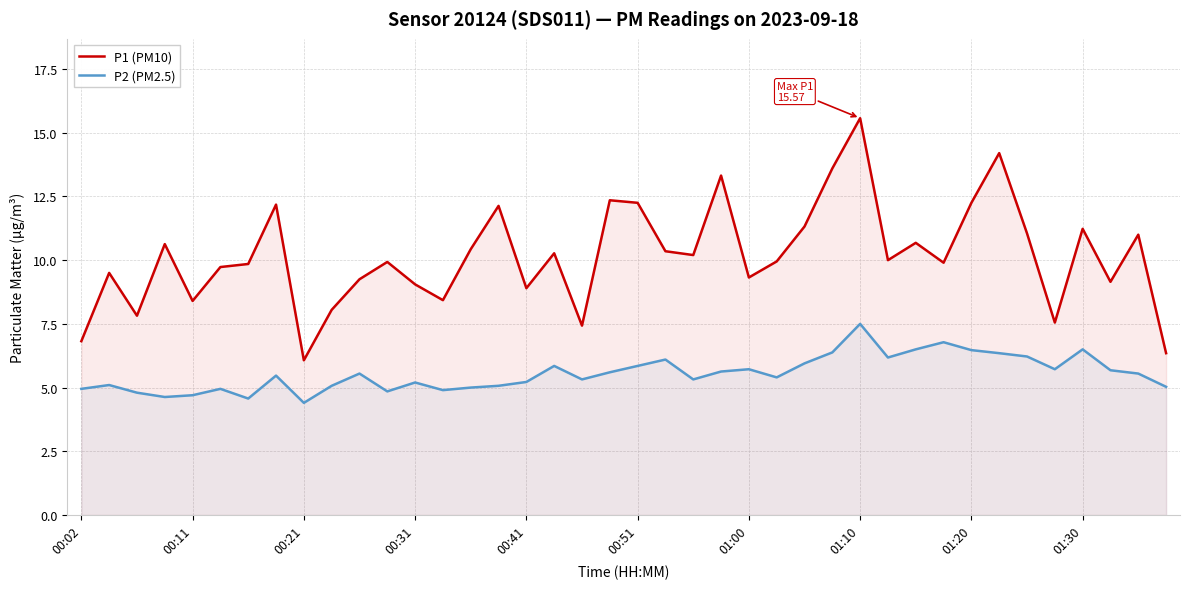

Does the chart display data point markers on the line(s)?

No